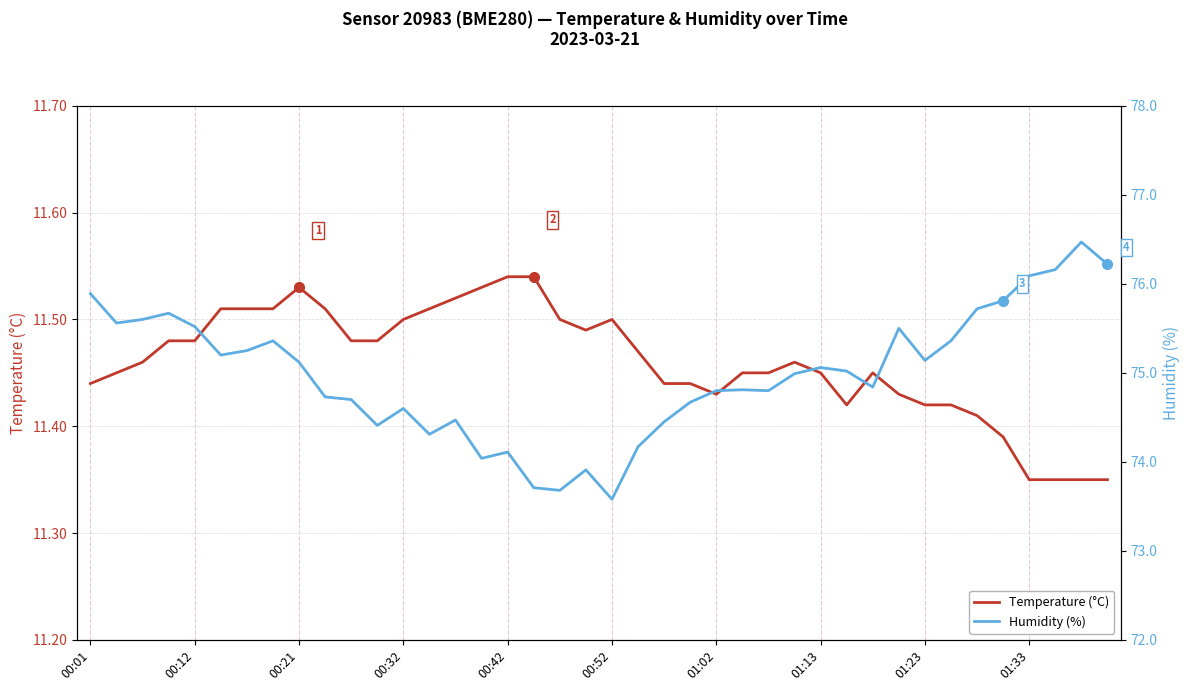

How many interior local peaks does the Temperature (°C) series have?

4